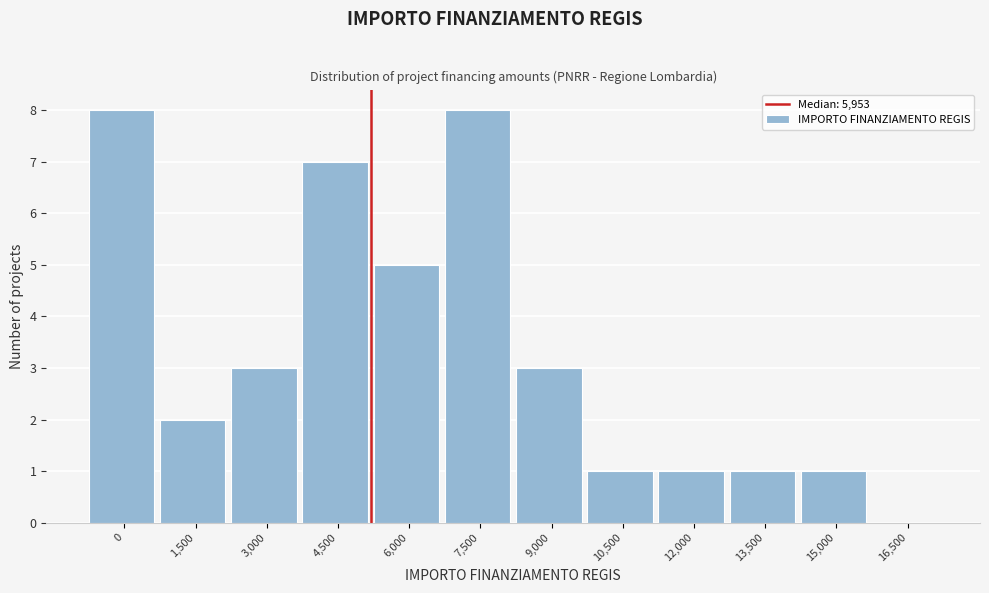

Reading left to right, what are all the values shown in this chart?

0=8	1,500=2	3,000=3	4,500=7	6,000=5	7,500=8	9,000=3	10,500=1	12,000=1	13,500=1	15,000=1	16,500=0